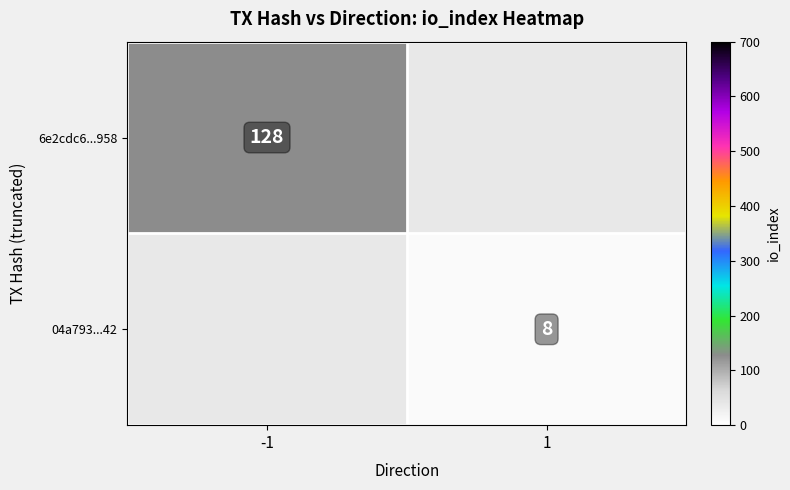

The 04a793...42 series shows 8 at 1. True or false?

True